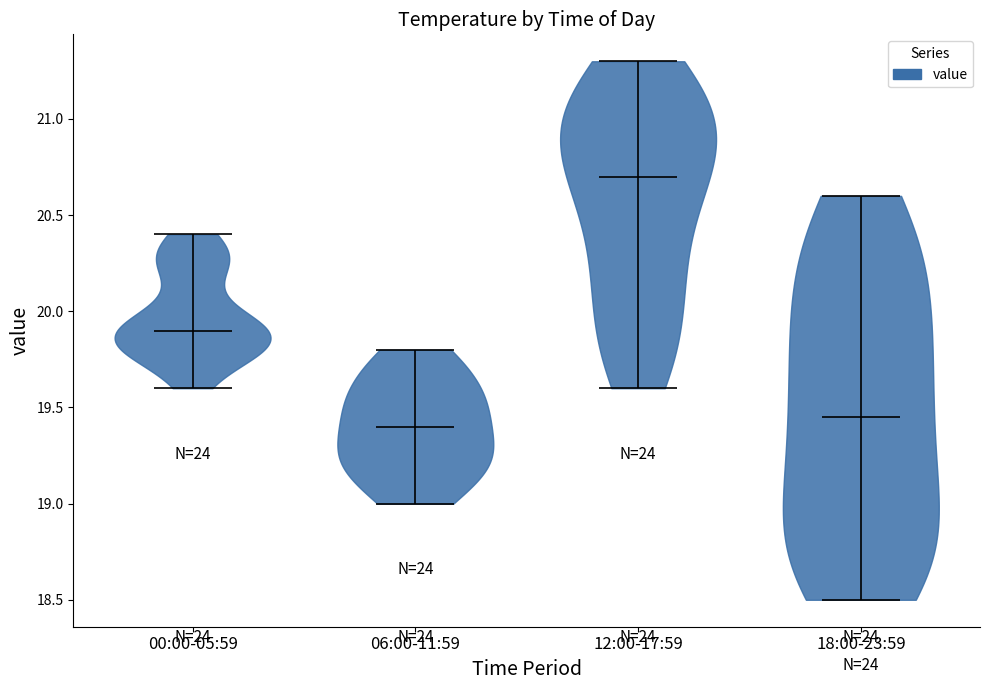

Where does the median line of the violin for 06:00-11:59 sit on the y-axis? The values are not printed on the chart, so give them approximately, as read against the axis.

19.40